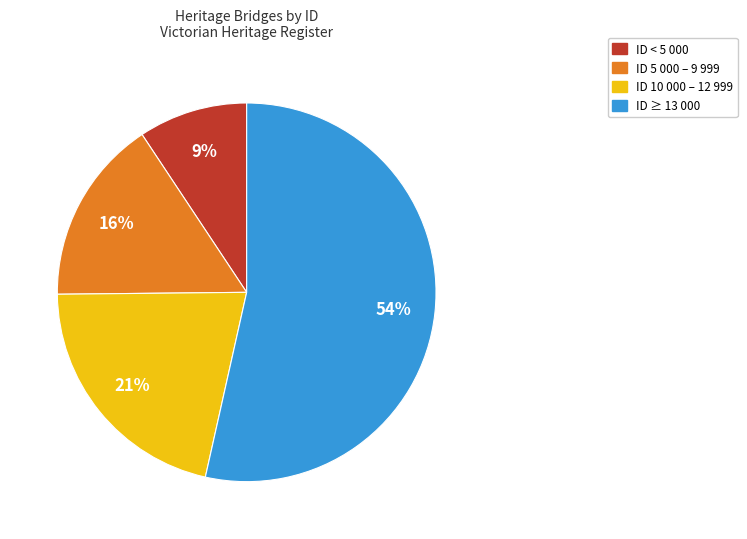

Between ID 10 000 – 12 999 and ID ≥ 13 000, which is larger?

ID ≥ 13 000